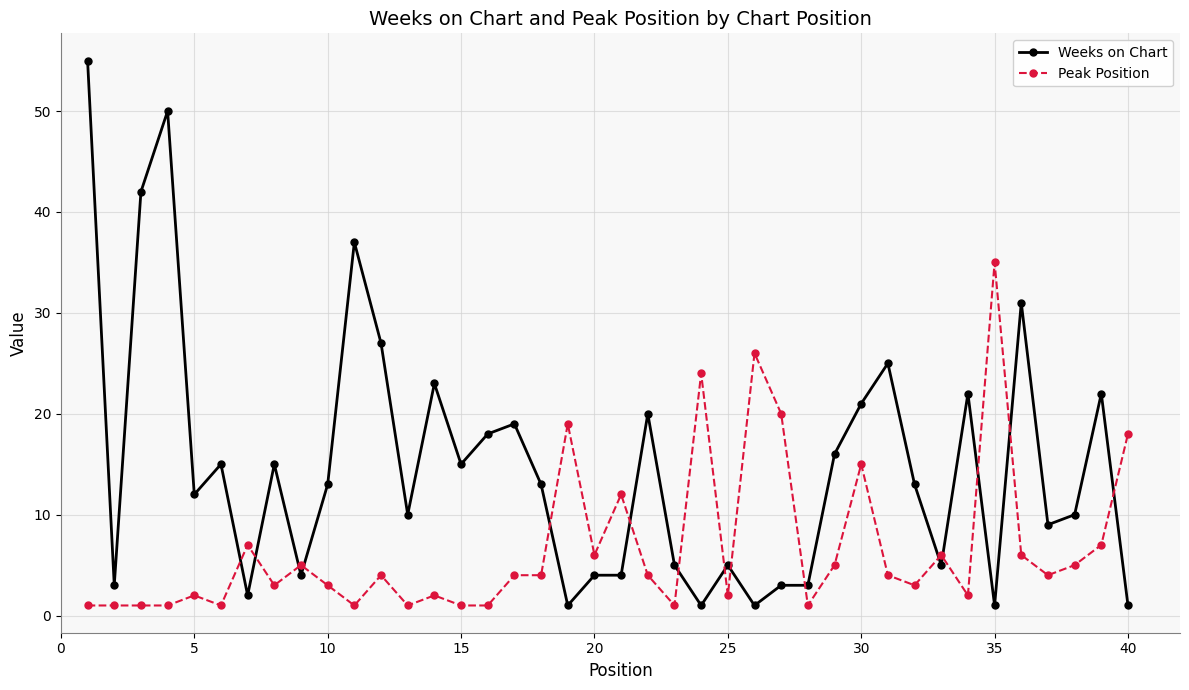

List the series in order of their overall mean, highest first.

Weeks on Chart, Peak Position